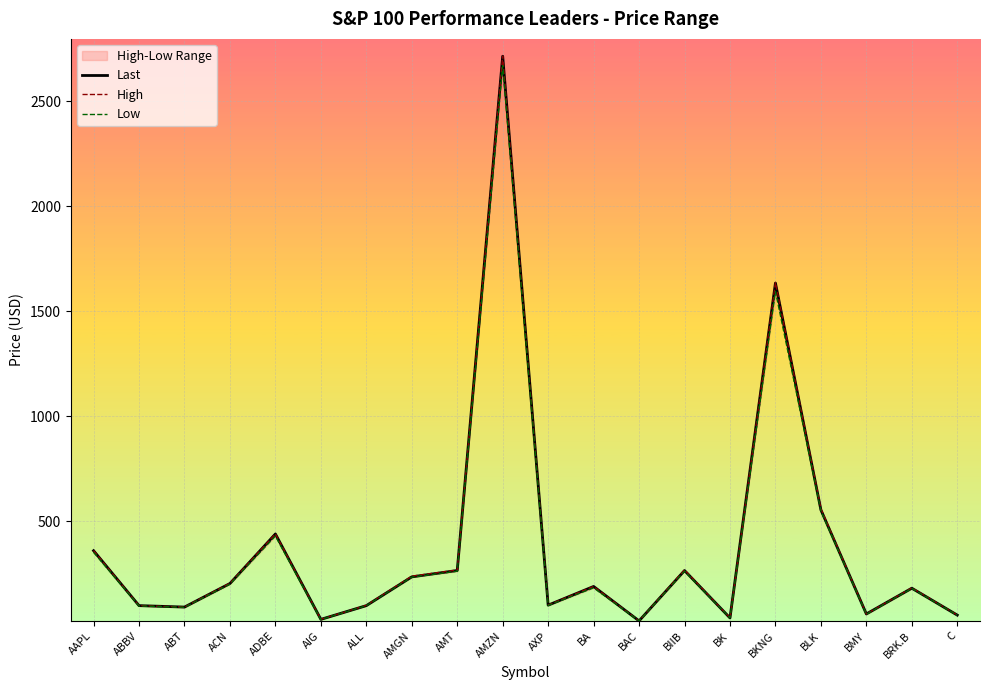

Reading left to right, extract all data points from this chart.

Last: 358.9	97.3	90.3	202.6	438.6	31.8	97.2	234.2	264.6	2713.8	99.4	188.5	24.6	264.3	38.5	1633.5	553.2	57.6	180.2	52.1
High: 359.5	97.3	90.7	204.1	438.9	32.0	98.6	237.7	266.8	2715.0	100.5	188.7	25.0	267.4	39.1	1636.3	558.6	57.7	181.8	52.6
Low: 351.1	95.8	89.2	199.5	428.5	31.1	96.9	233.1	261.1	2669.0	98.0	181.9	24.6	261.2	38.4	1593.9	548.6	55.9	178.9	51.5